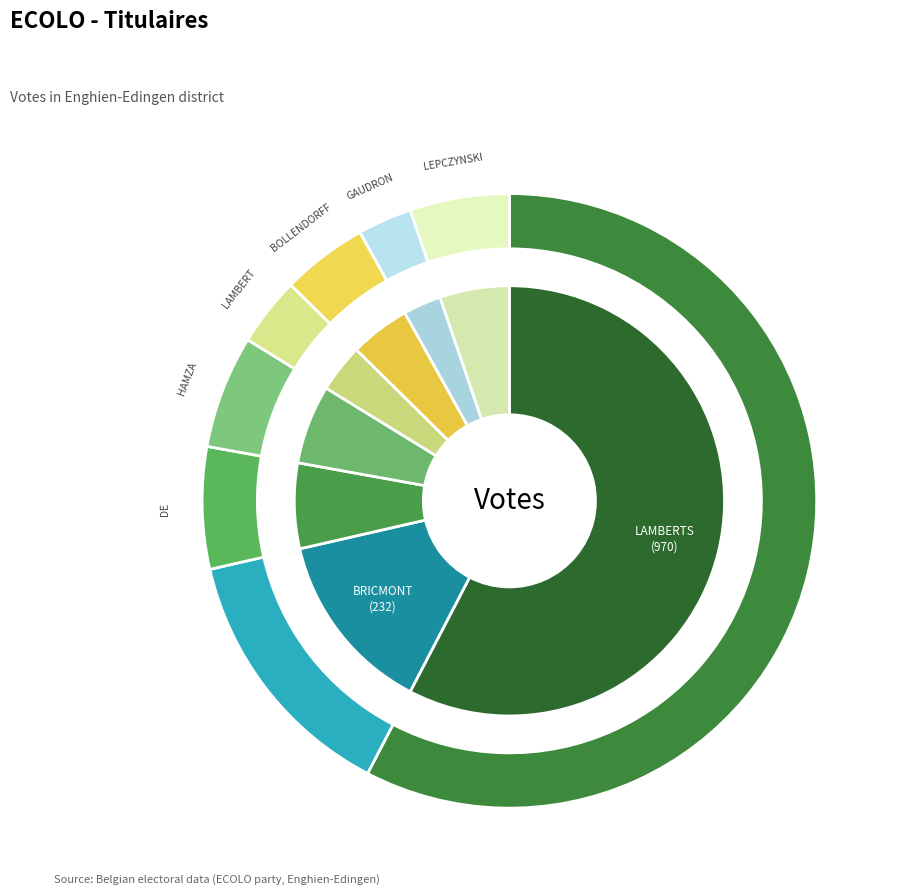

What is the smallest slice in the pie chart?

GAUDRON Romain